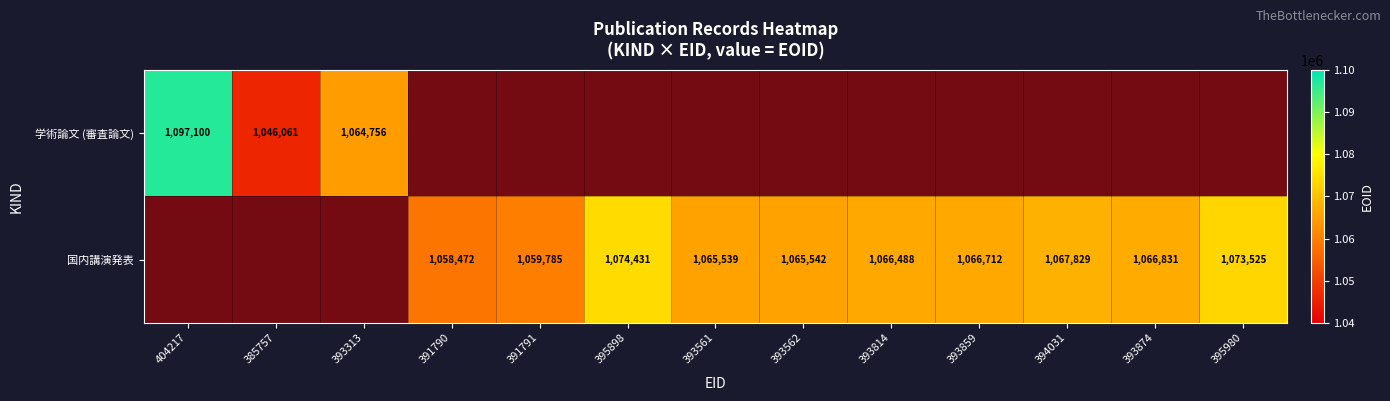

The 国内講演発表 series shows 1.8 at 385757. True or false?

False